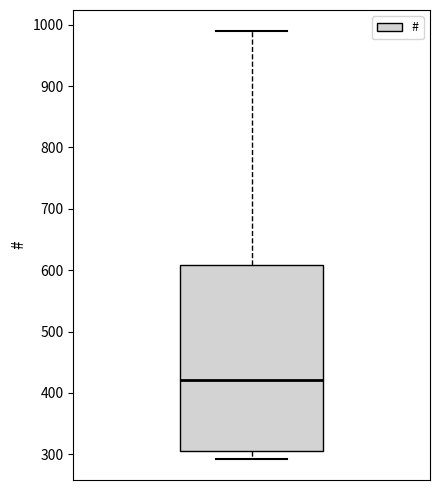

Where does the upper whisker of the box end on the y-axis? The values are not printed on the chart, so give them approximately, as read against the axis.

990